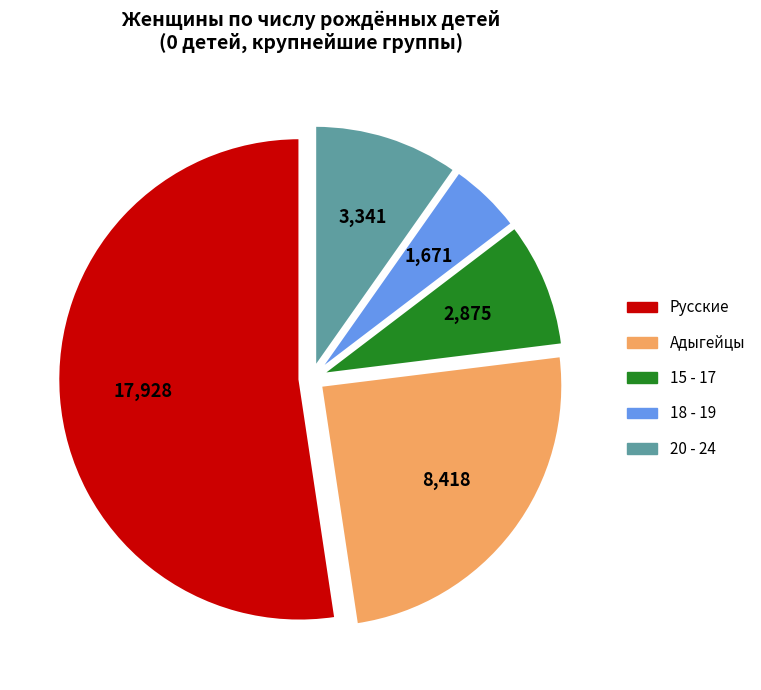

Does any single category account for the majority?

Yes